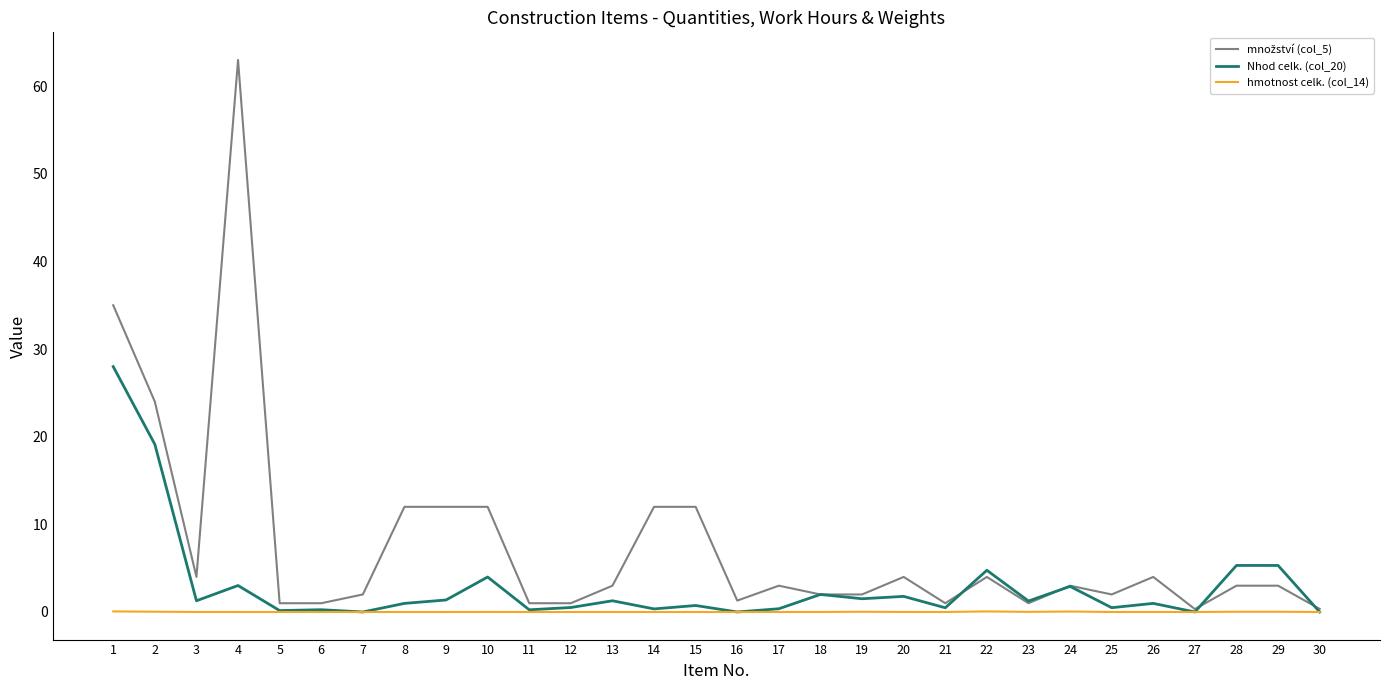

What is the difference between the highest and lowest values at 4?

63.0